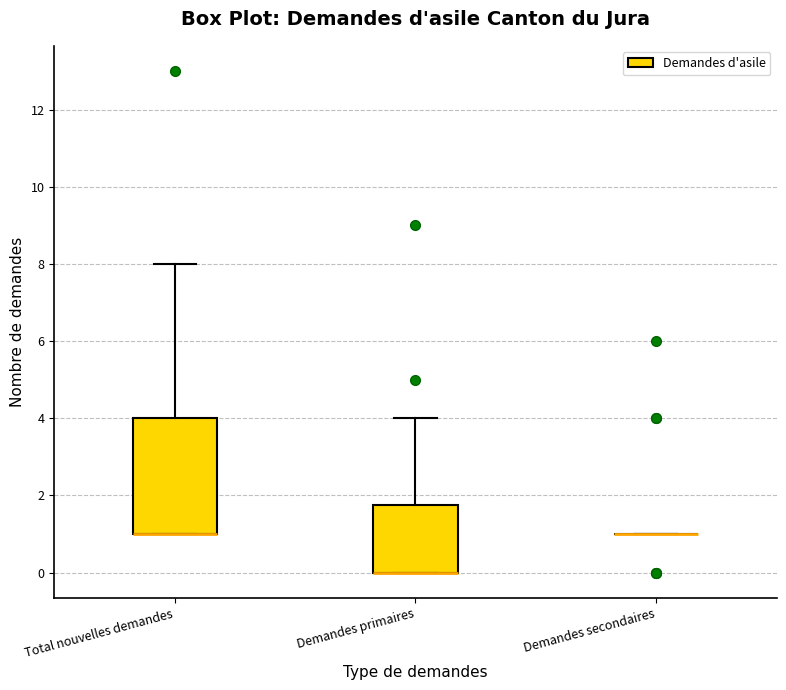

Reading left to right, transcribe this box plot: for each box, give where its median line is, the range the box spans, and where its two whiskers end, as read against the y-axis. The values are not printed on the chart, so give them approximately, as read against the axis.

Total nouvelles demandes: median 1.0 (drawn on the box's lower edge), box 1.0 to 4.0, whiskers 1.0 to 8.0
Demandes primaires: median 0.0 (drawn on the box's lower edge), box 0.0 to 1.8, whiskers 0.0 to 4.0
Demandes secondaires: box collapsed to a line at 1.0, whiskers 1.0 to 1.0